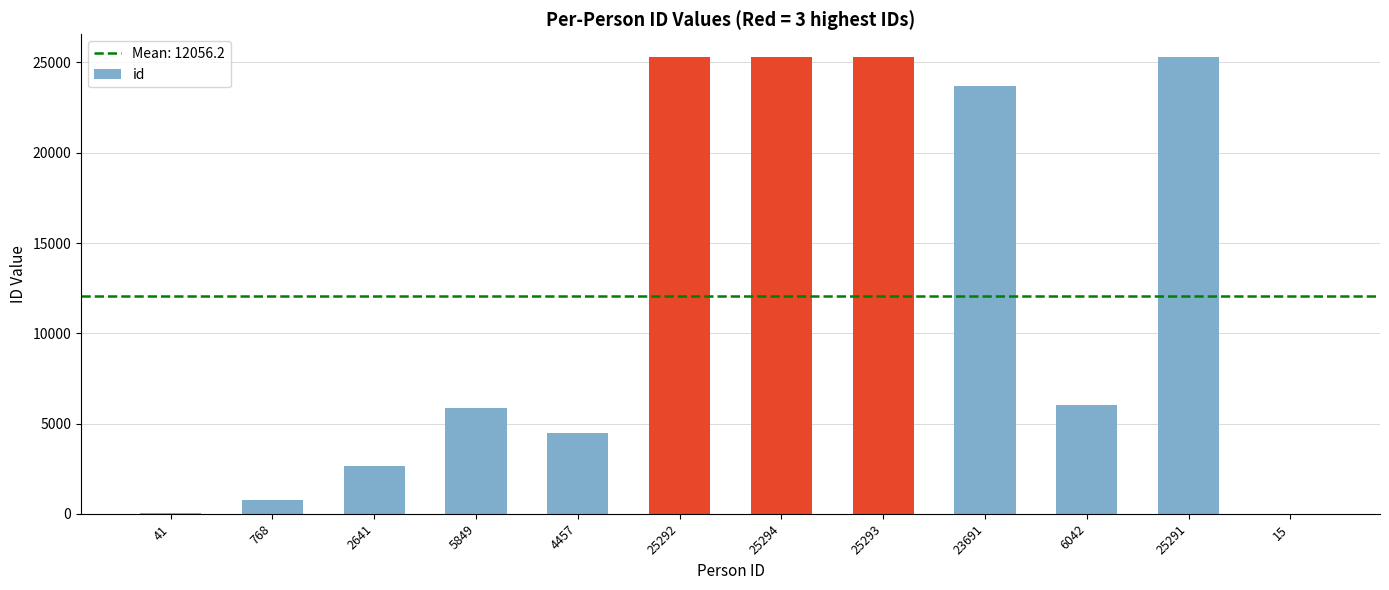

What is the sum of all values?

144674